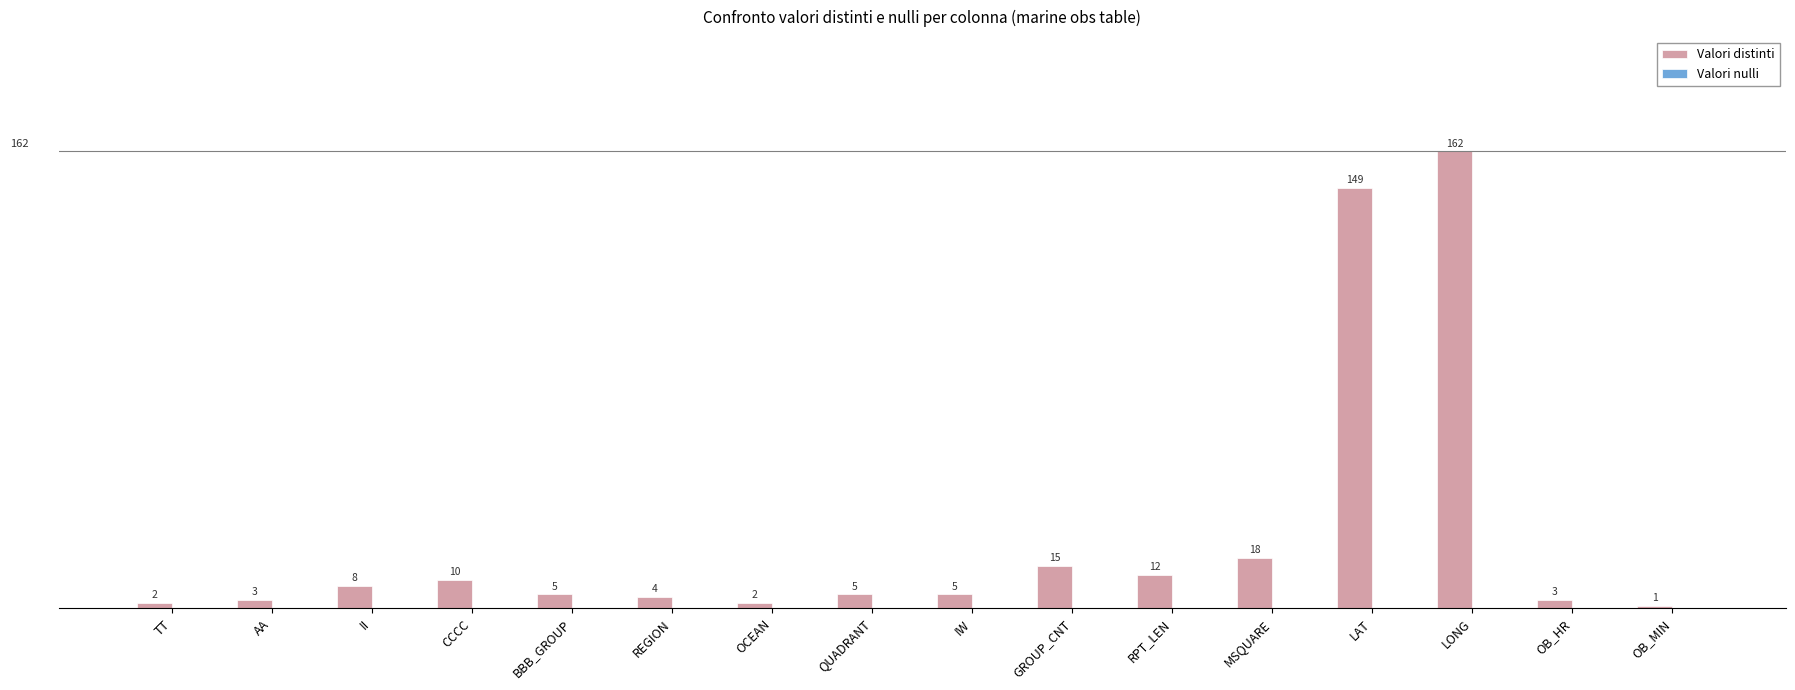

Does the chart contain any negative values?

No